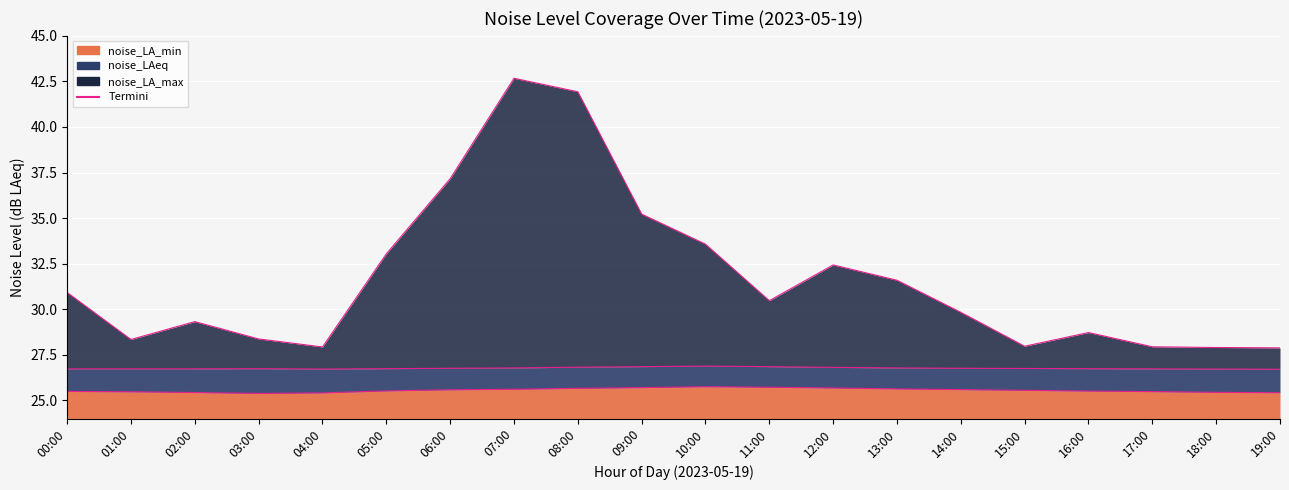

What is the value of the noise_LA_max point at the 2nd from the left?

28.3